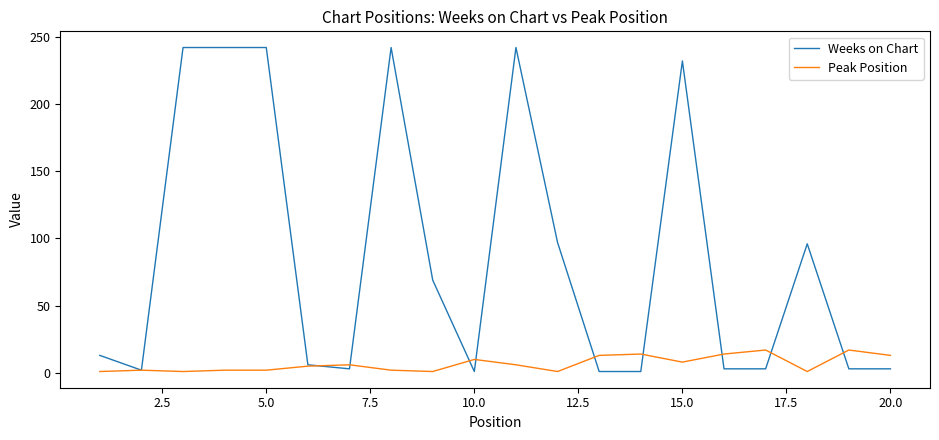

Which series has the largest total across all categories?

Weeks on Chart